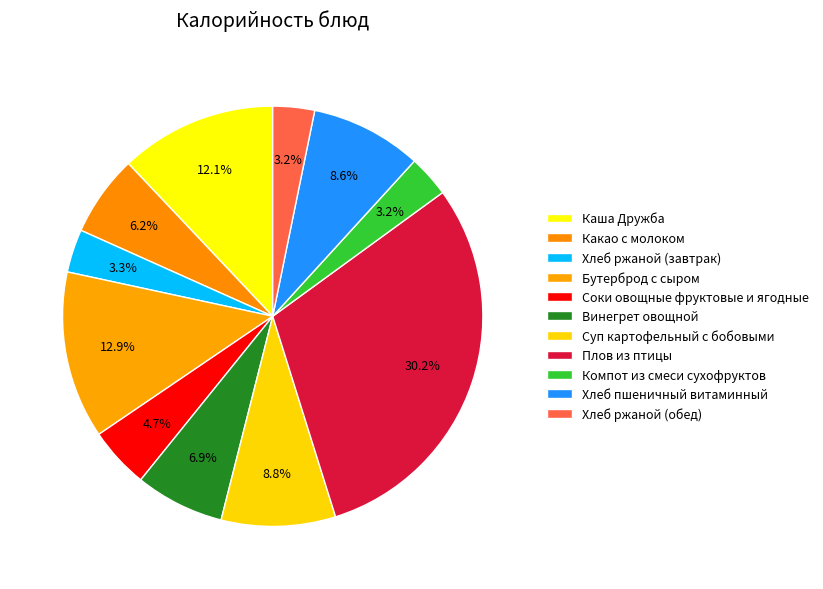

To the nearest percent, what is the average slice percentage?

9%